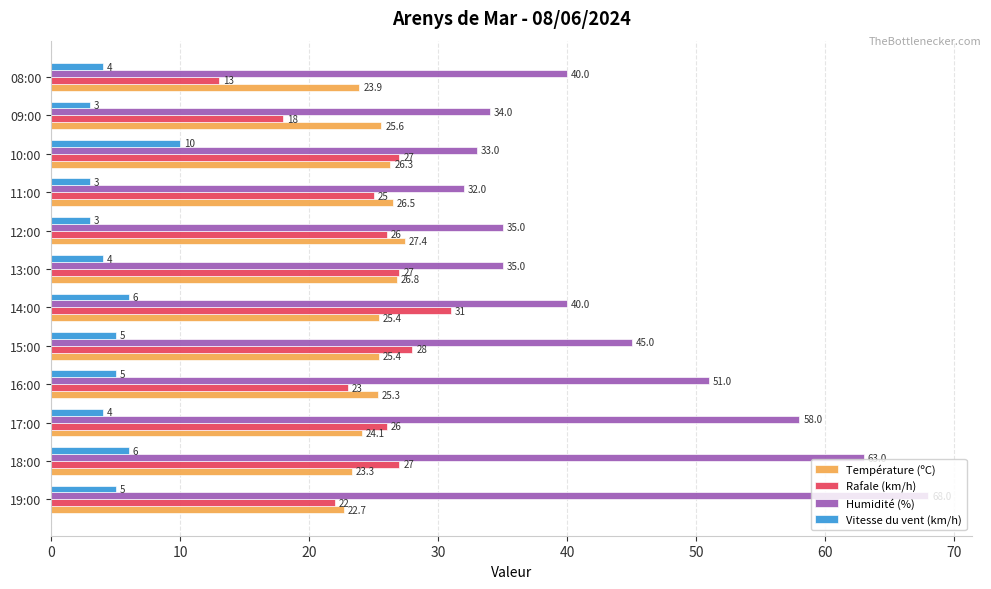

Which category has the highest value in the Rafale (km/h) series?

14:00